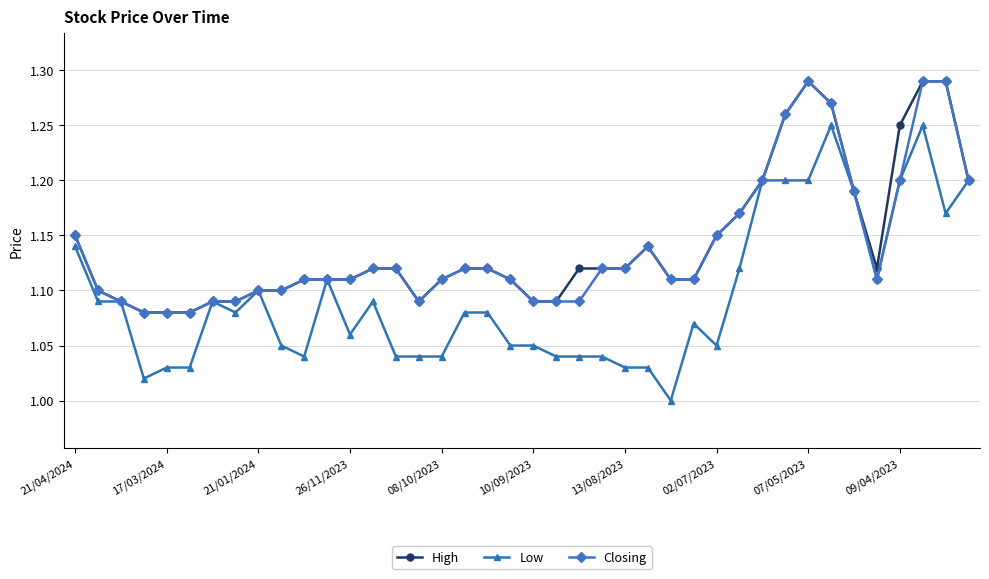

Which series has the widest spread of values?

Low